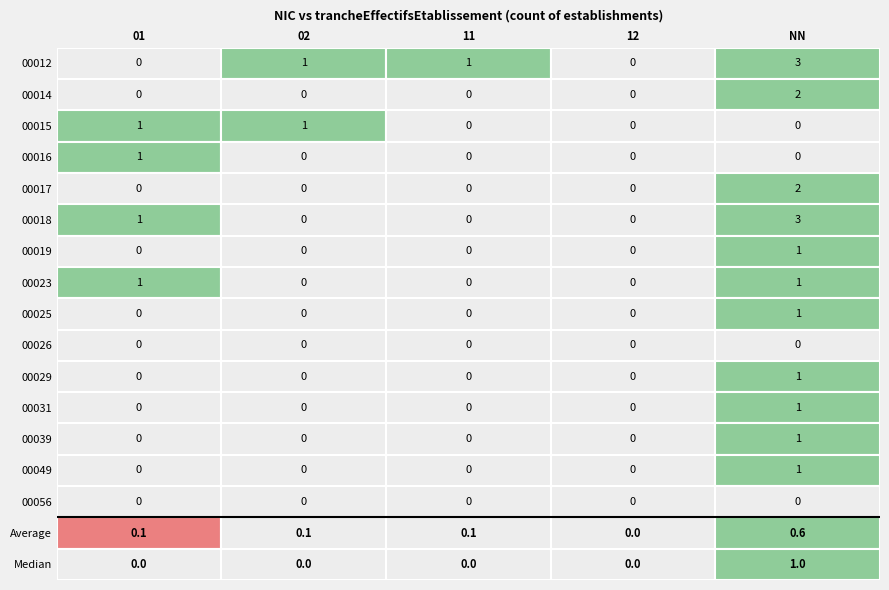

What is the highest value of the 00029 series?

1